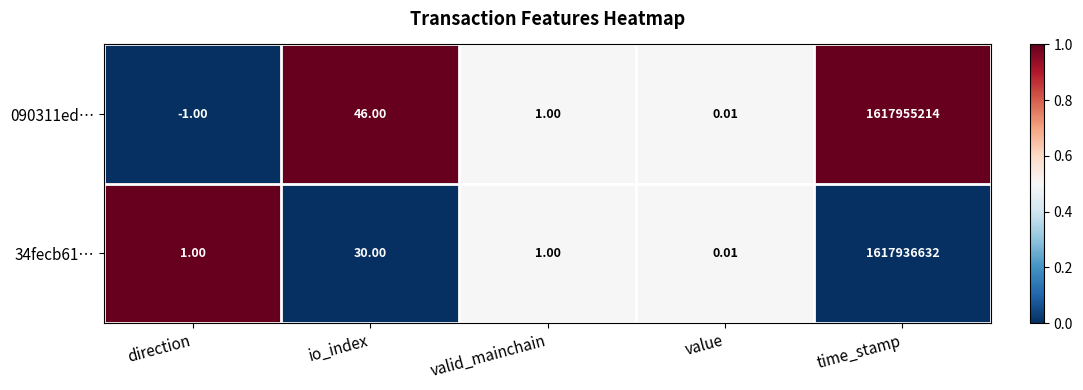

How many categories are shown in the chart?

5